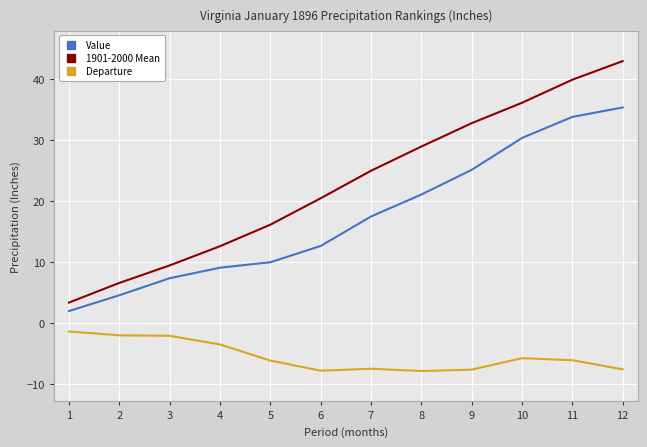

What is the sum of the Departure values at 1 and 11?

-7.5